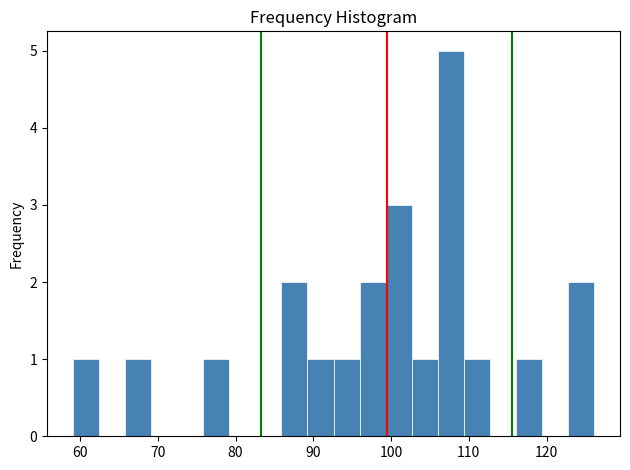

Read against the x-axis, roughly where is the centre of the tallest bar?

108